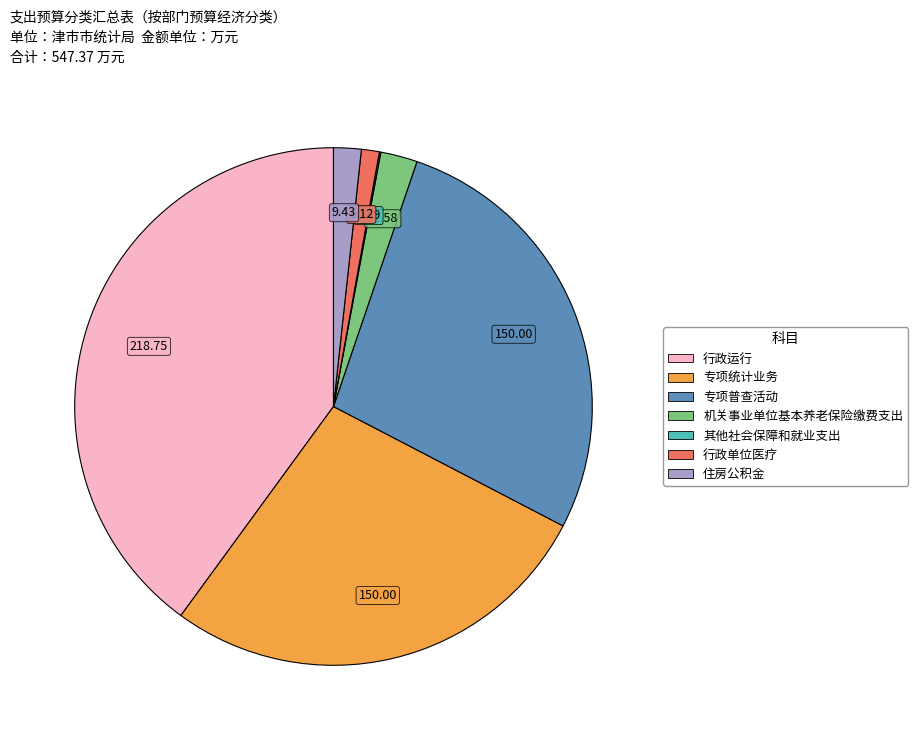

Is there any slice that represents more than half of the pie?

No